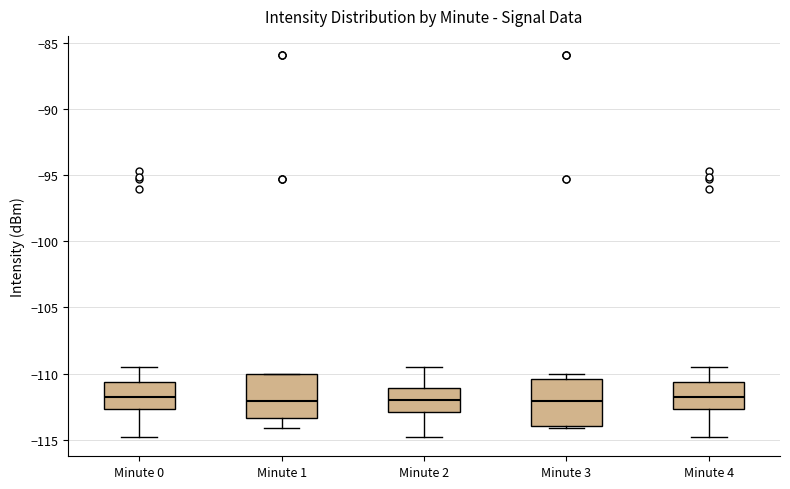

Where is the lower edge of the box for Minute 3 on the y-axis? The values are not printed on the chart, so give them approximately, as read against the axis.

-114.0